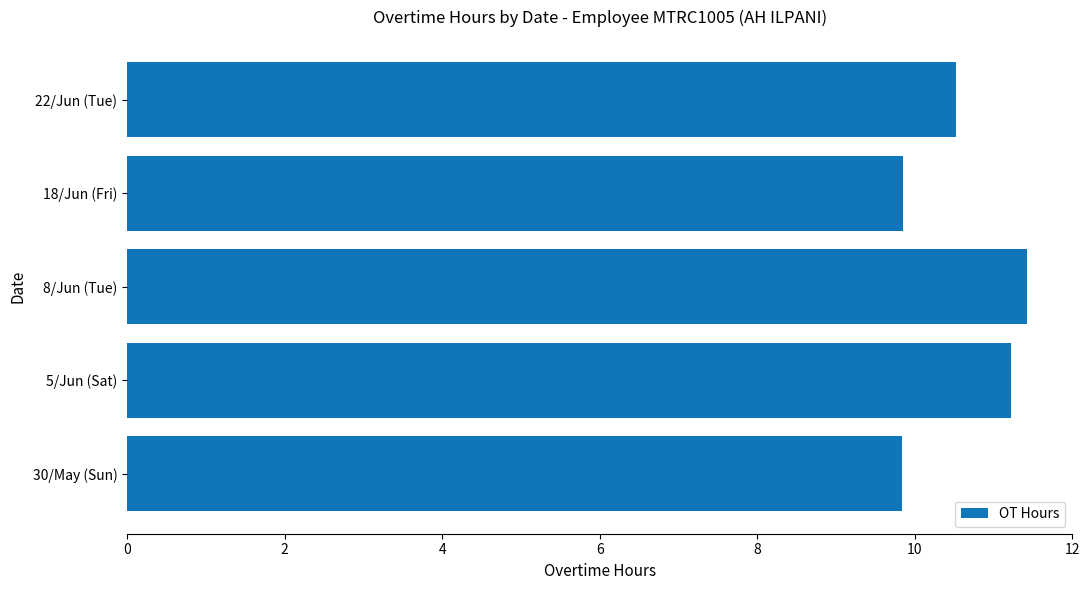

True or false: the data shows 3.1 at 5/Jun (Sat).

False